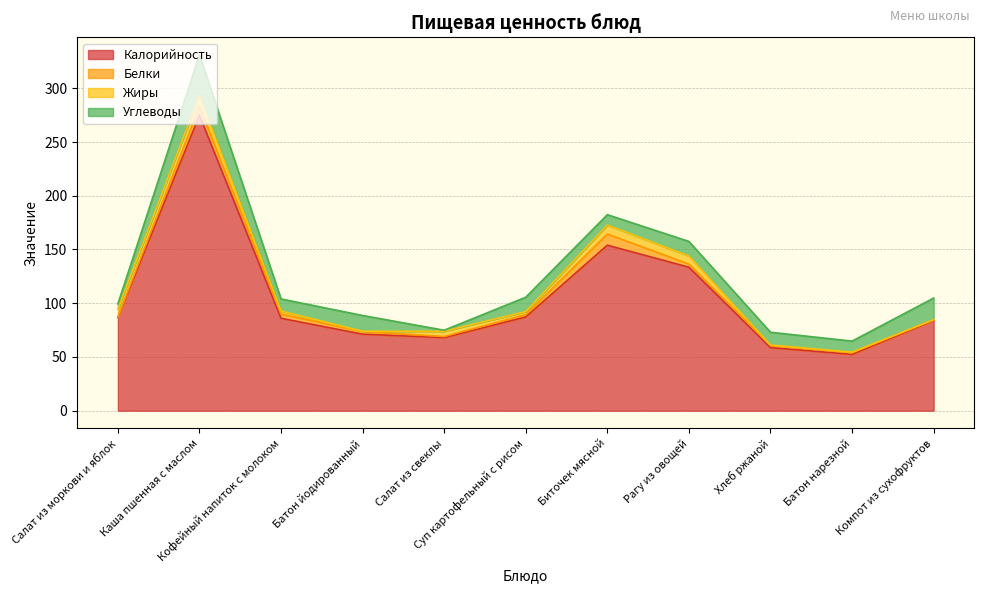

List the series in order of their peak value, highest first.

Калорийность, Углеводы, Белки, Жиры